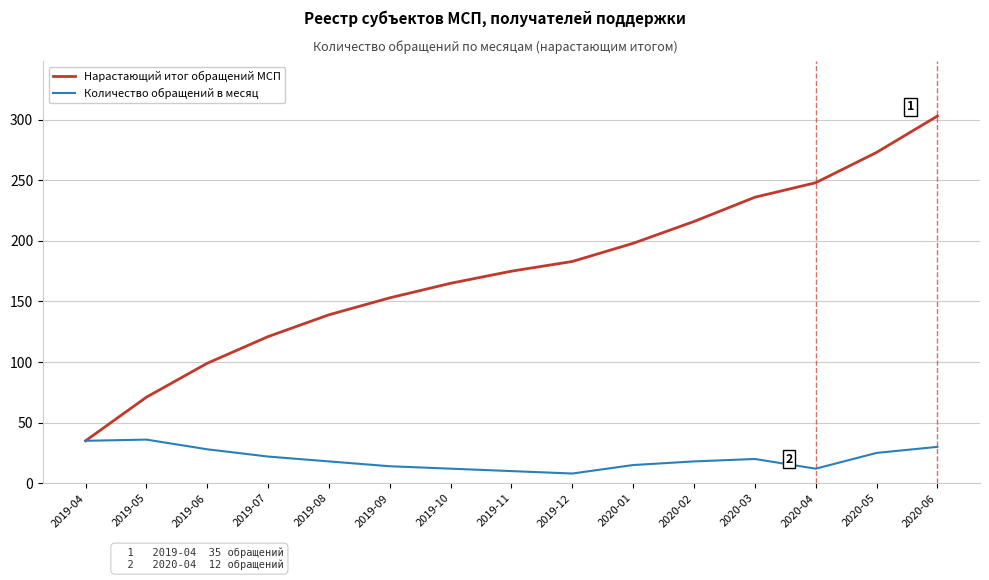

What is the spread (max minus min) of values at 2019-09?

139